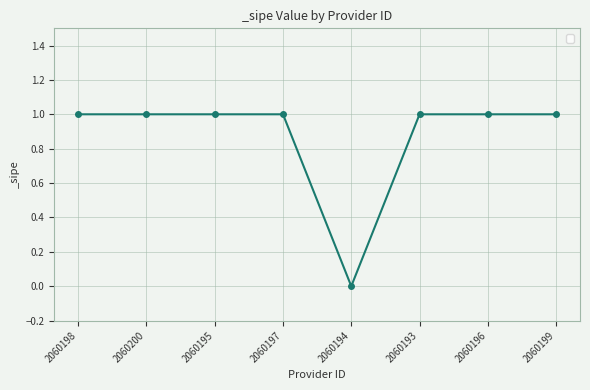

What is the sum of the values at 2060196 and 2060193?

2